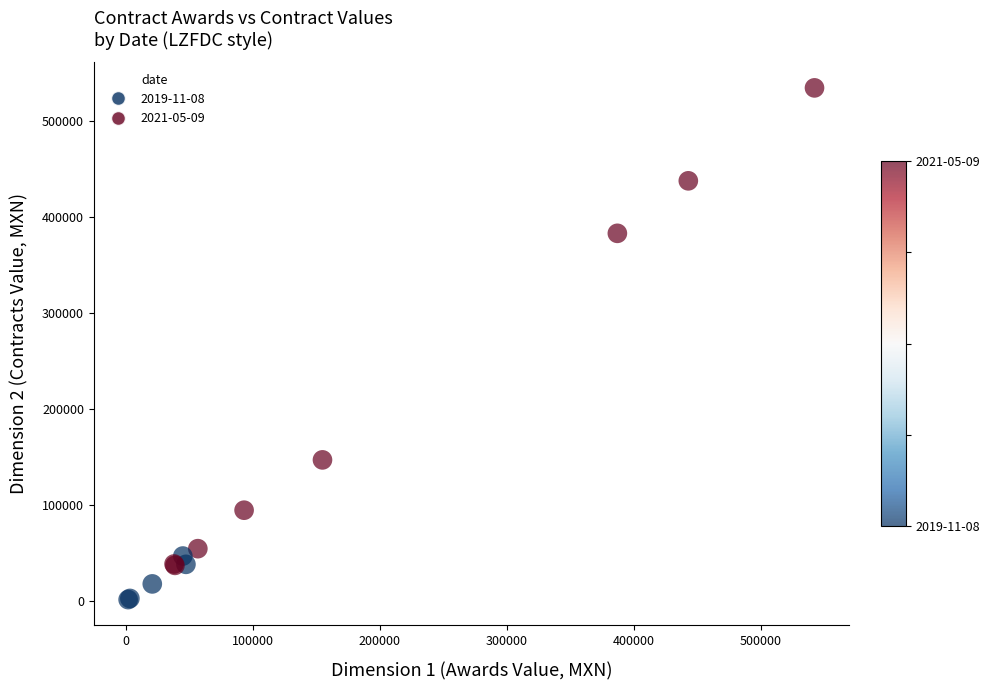

What Y value in the scatter plot is closest to 268317?

383313.1